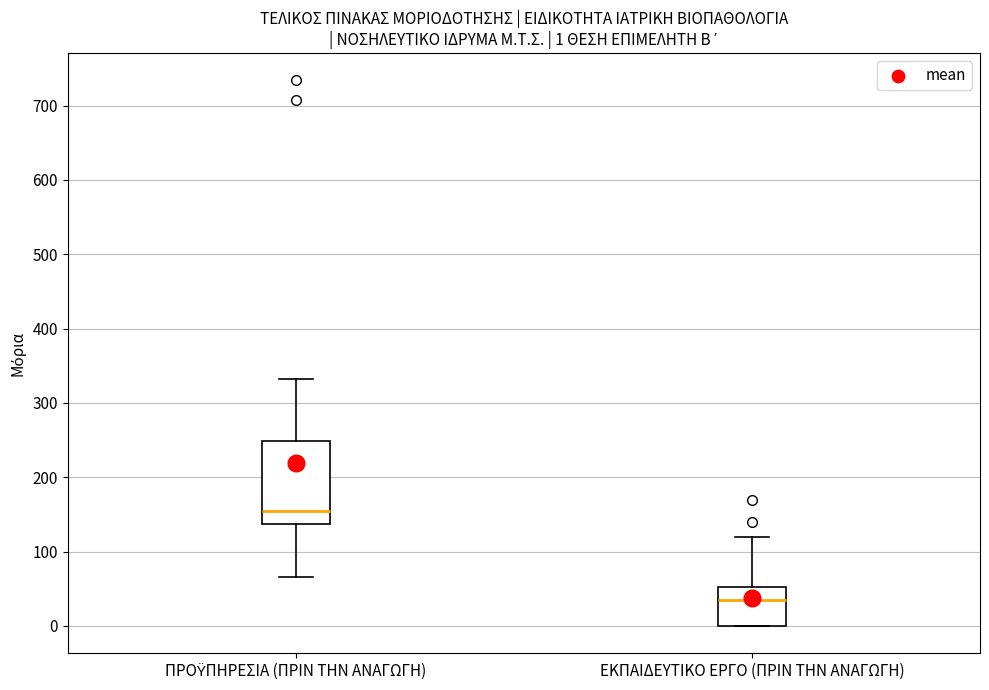

Which box has the lowest median line?

ΕΚΠΑΙΔΕΥΤΙΚΟ ΕΡΓΟ (ΠΡΙΝ ΤΗΝ ΑΝΑΓΩΓΗ)